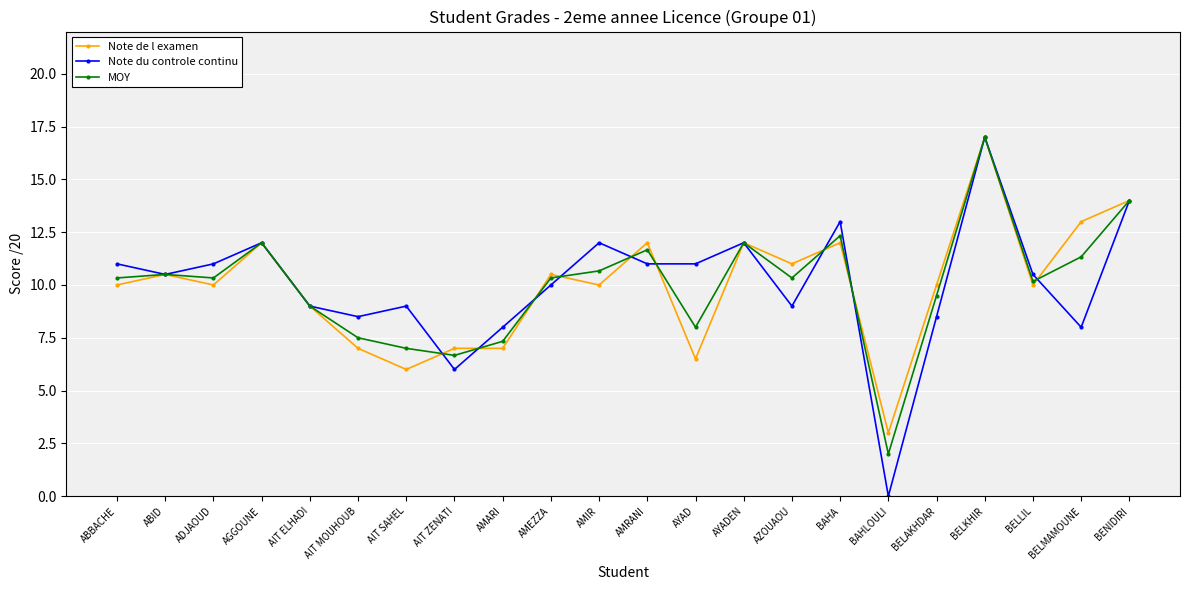

Is it true that Note du controle continu equals 6.0 at AIT ZENATI?

True